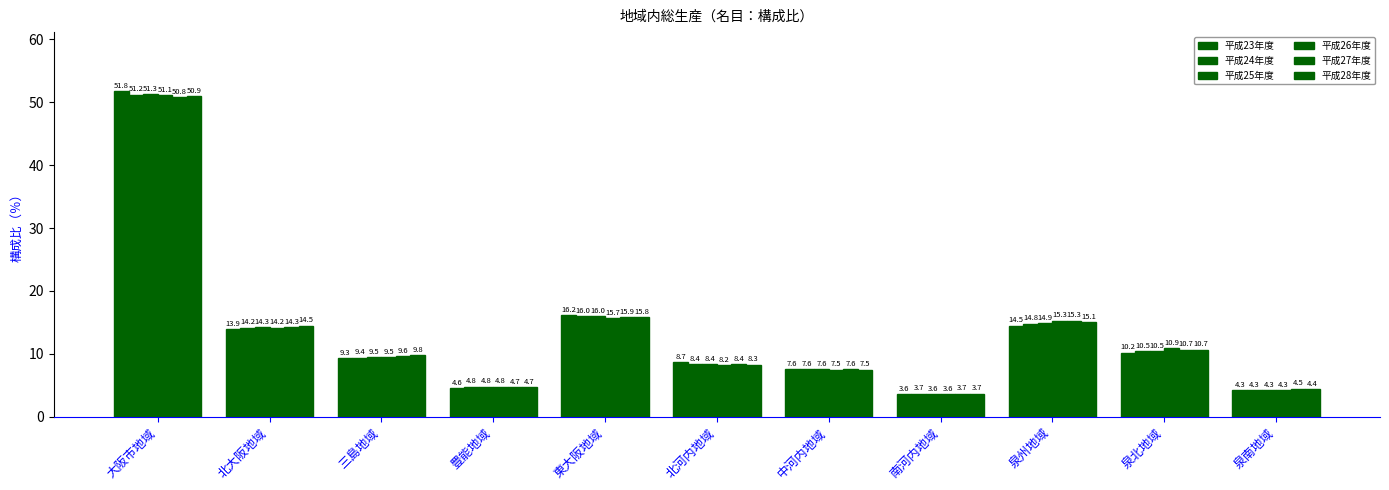

True or false: 平成28年度 has a value of 10.7 at 泉北地域.

True